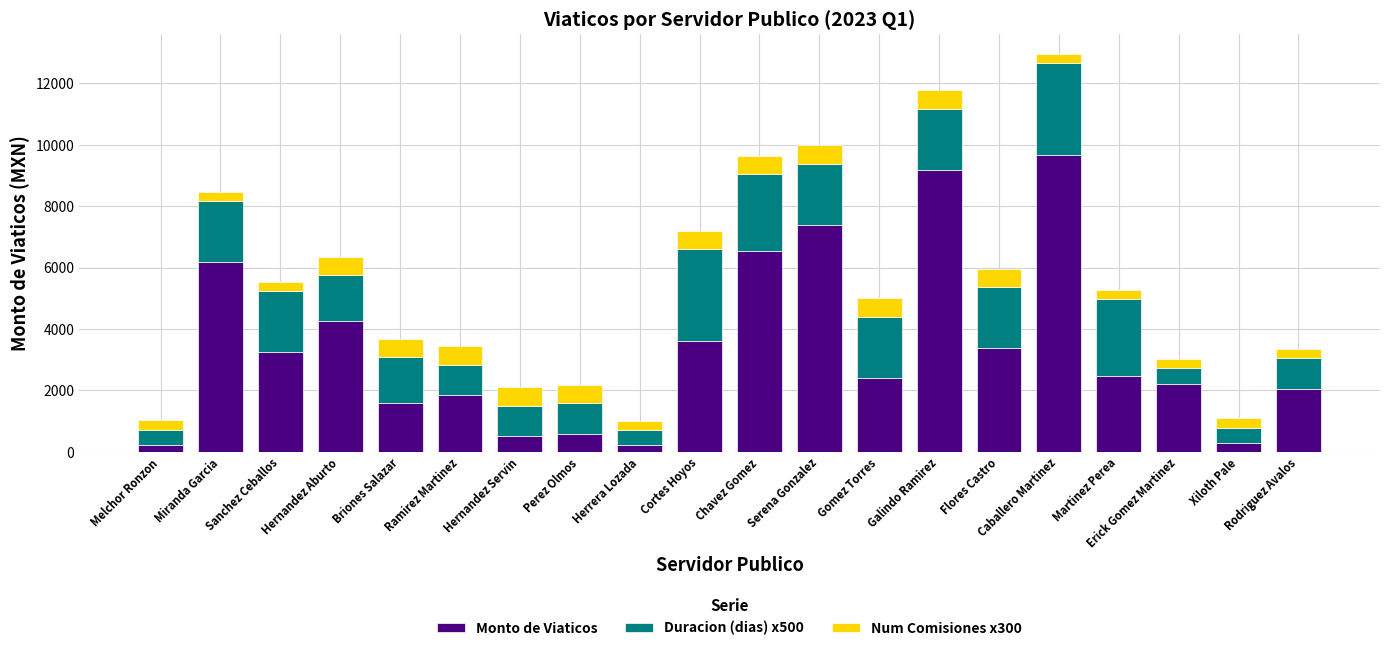

What is the average value of the Monto de Viaticos series?

3388.6